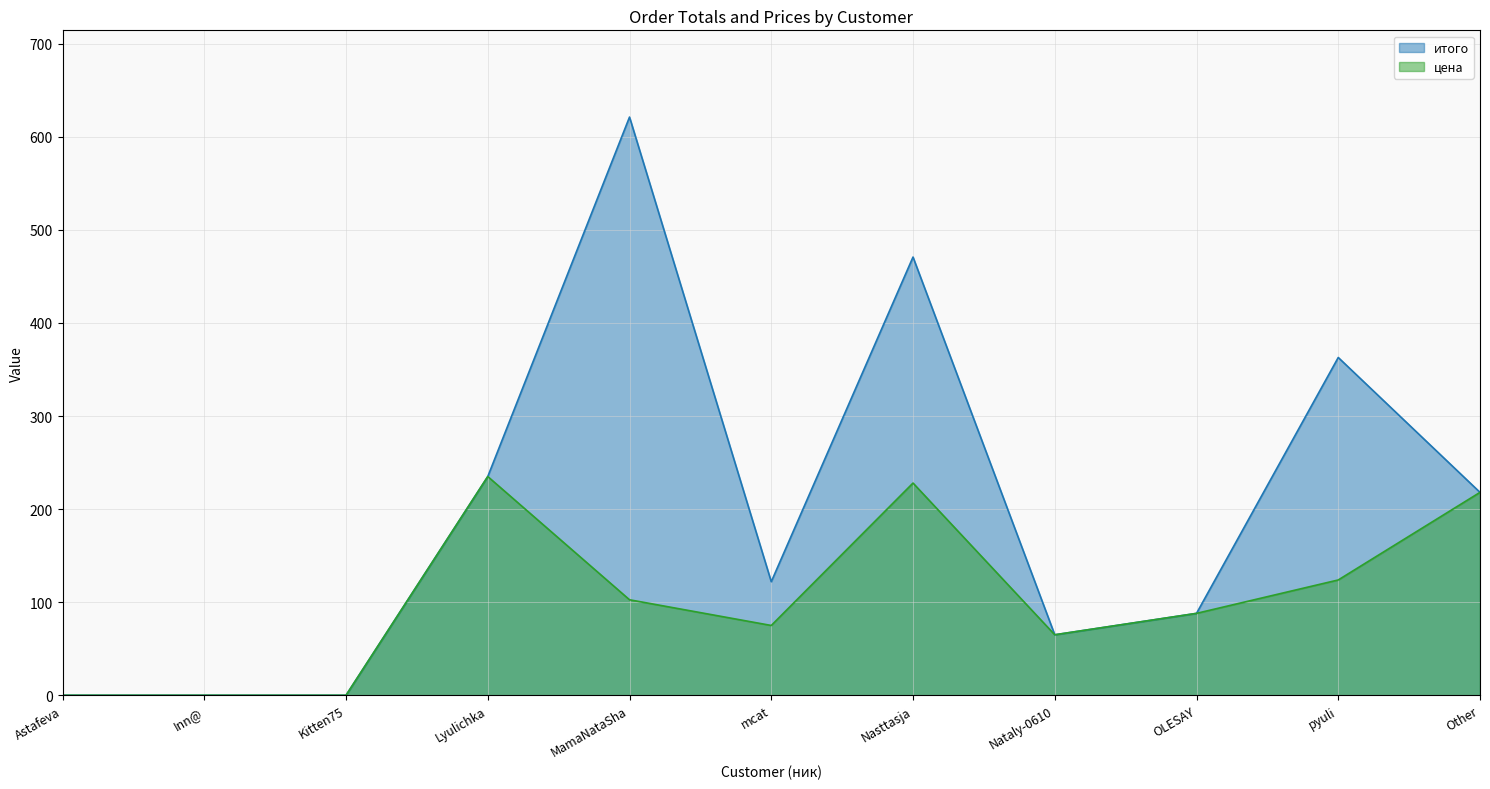

What is the average value of the цена series?

103.2